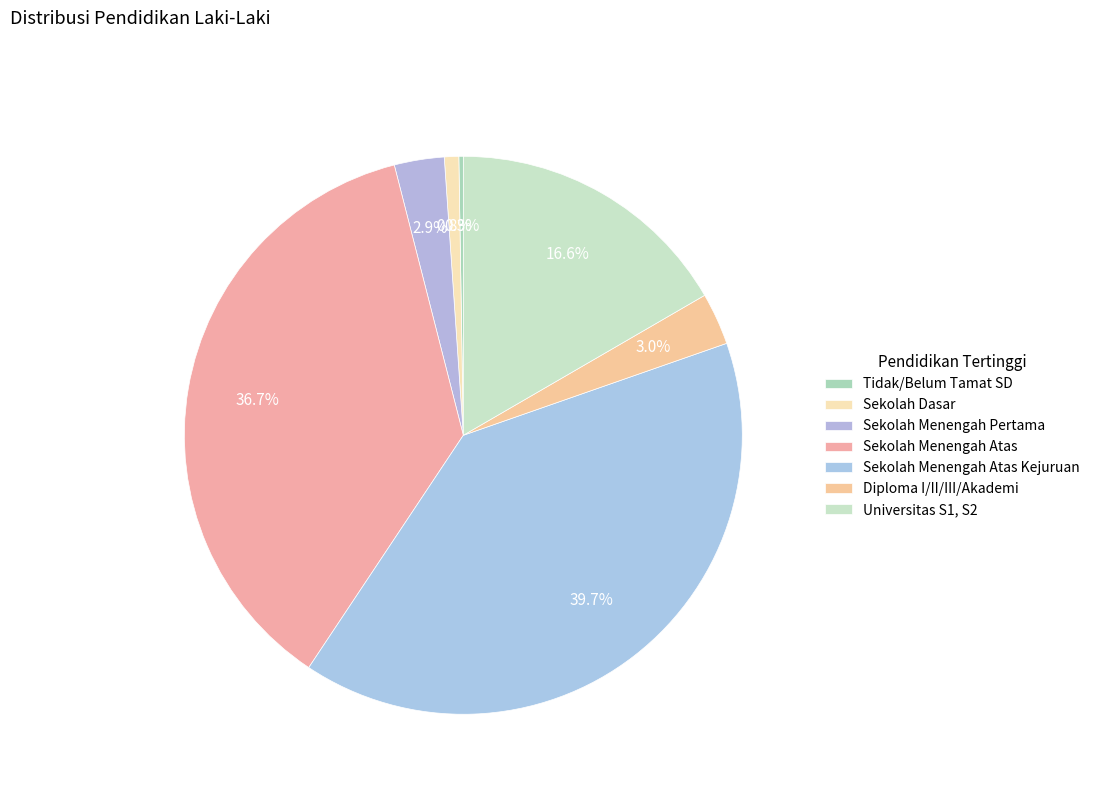

Is there any slice that represents more than half of the pie?

No